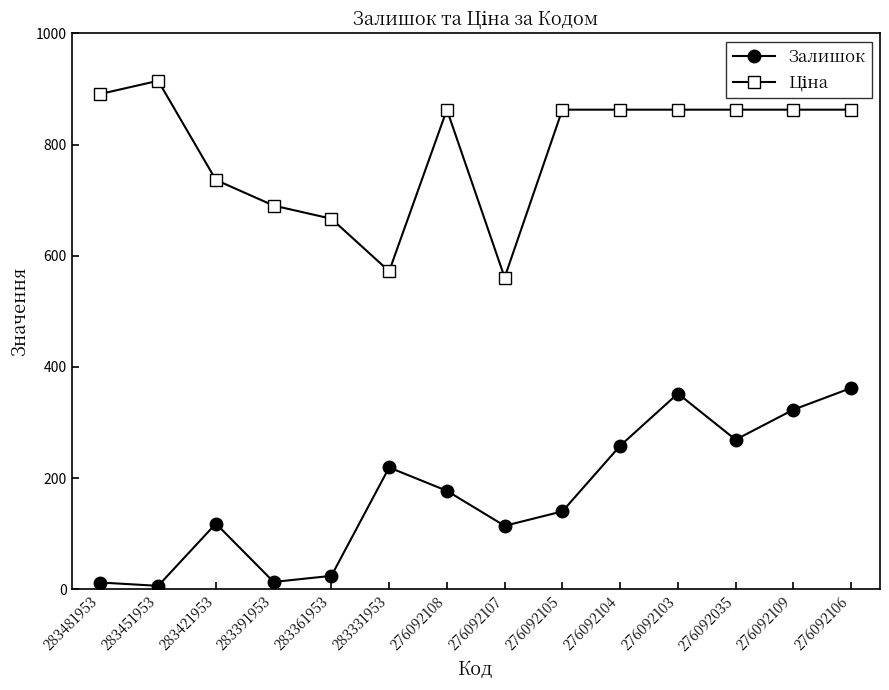

What is the label of the 5th point from the left?

283361953